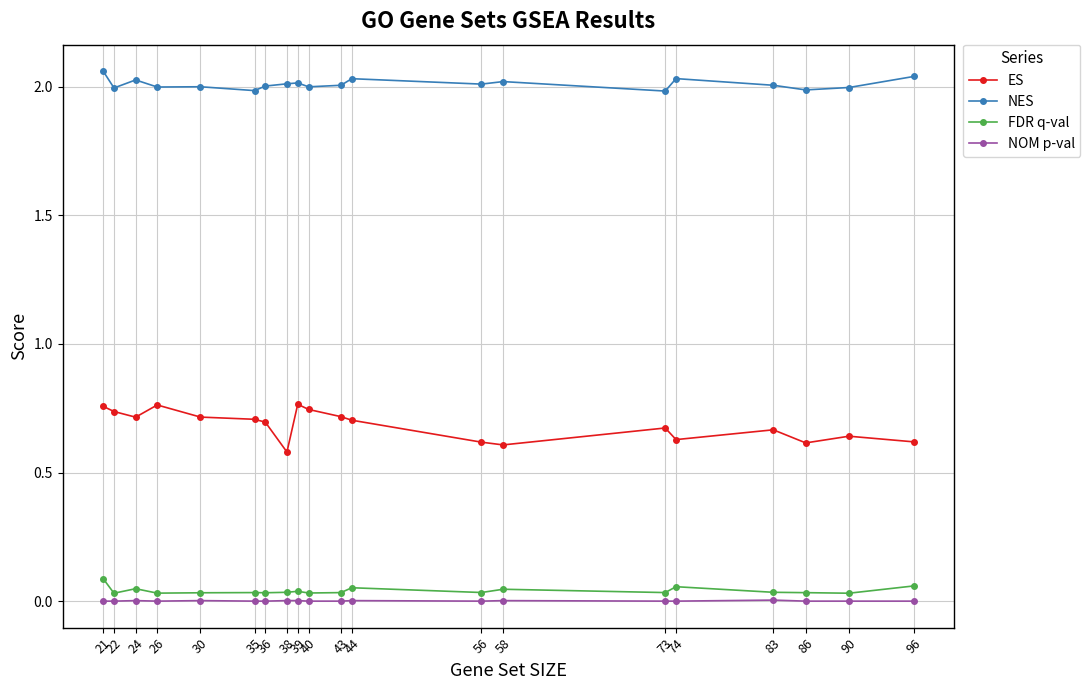

At 21, list the series in order from smallest to largest.

NOM p-val, FDR q-val, ES, NES